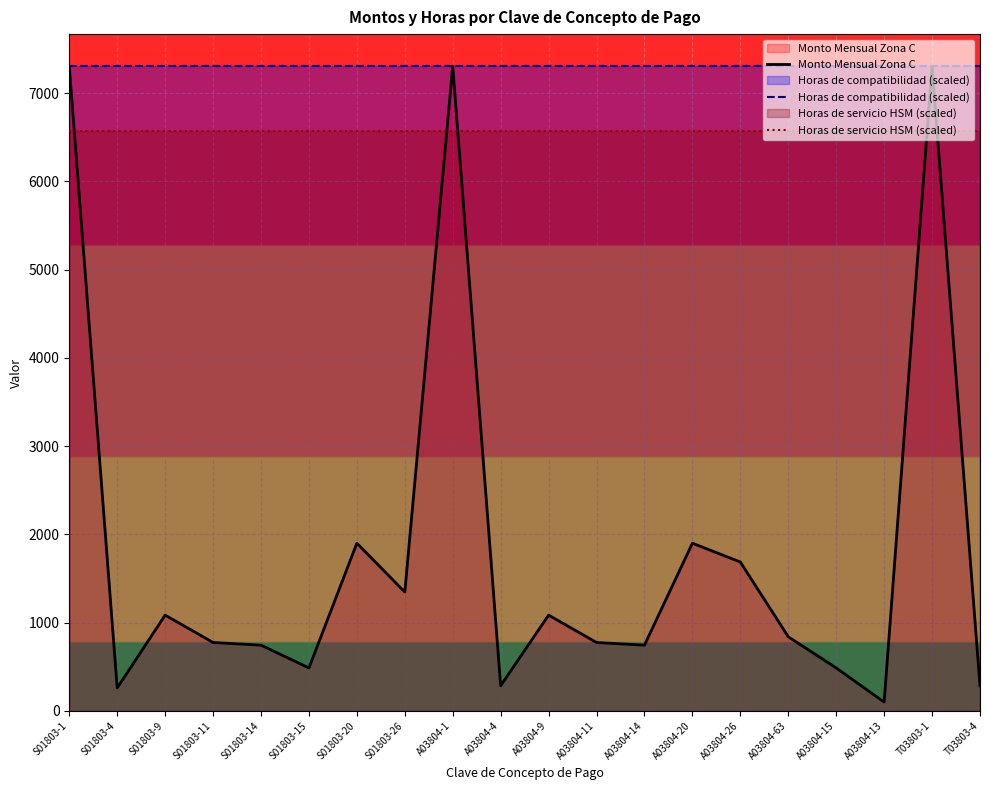

What is the sum of all Monto Mensual Zona C values?

36701.5